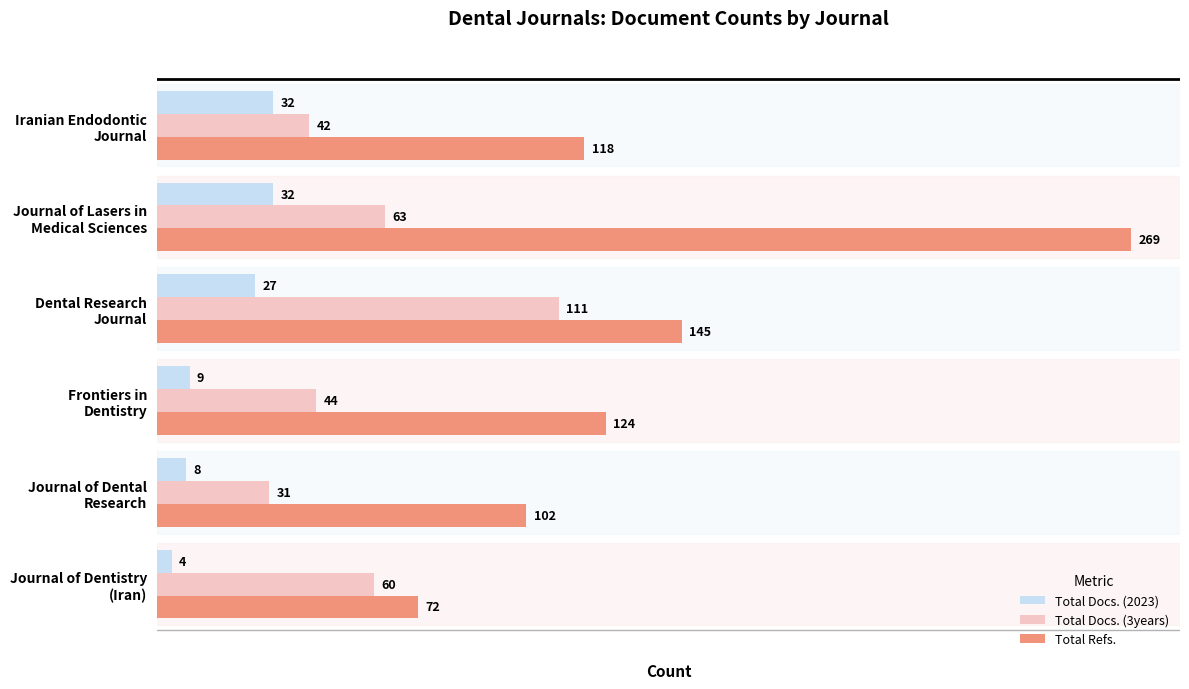

Rank the series by their maximum value, from highest to lowest.

Total Refs., Total Docs. (3years), Total Docs. (2023)